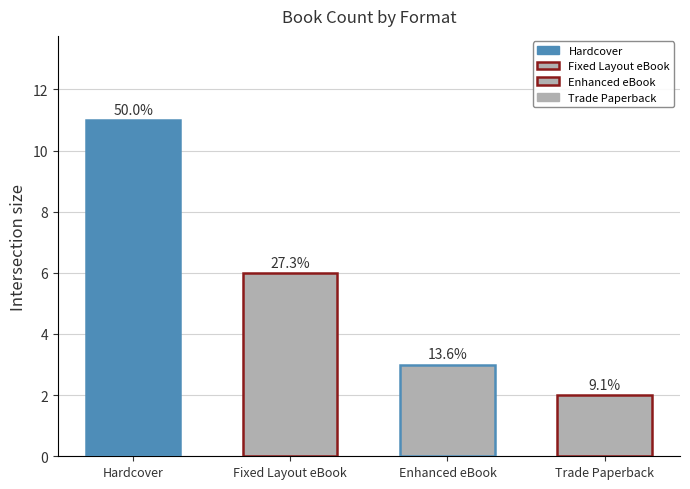

What is the label of the 3rd bar from the left?

Enhanced eBook